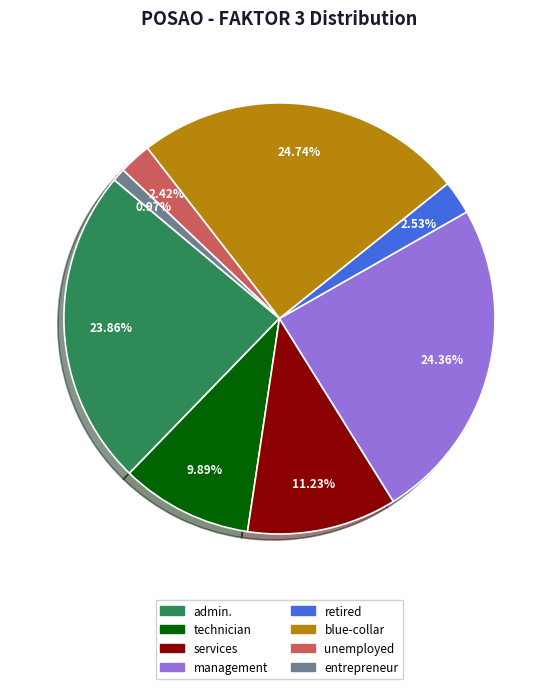

Does retired account for over 50% of the chart?

No